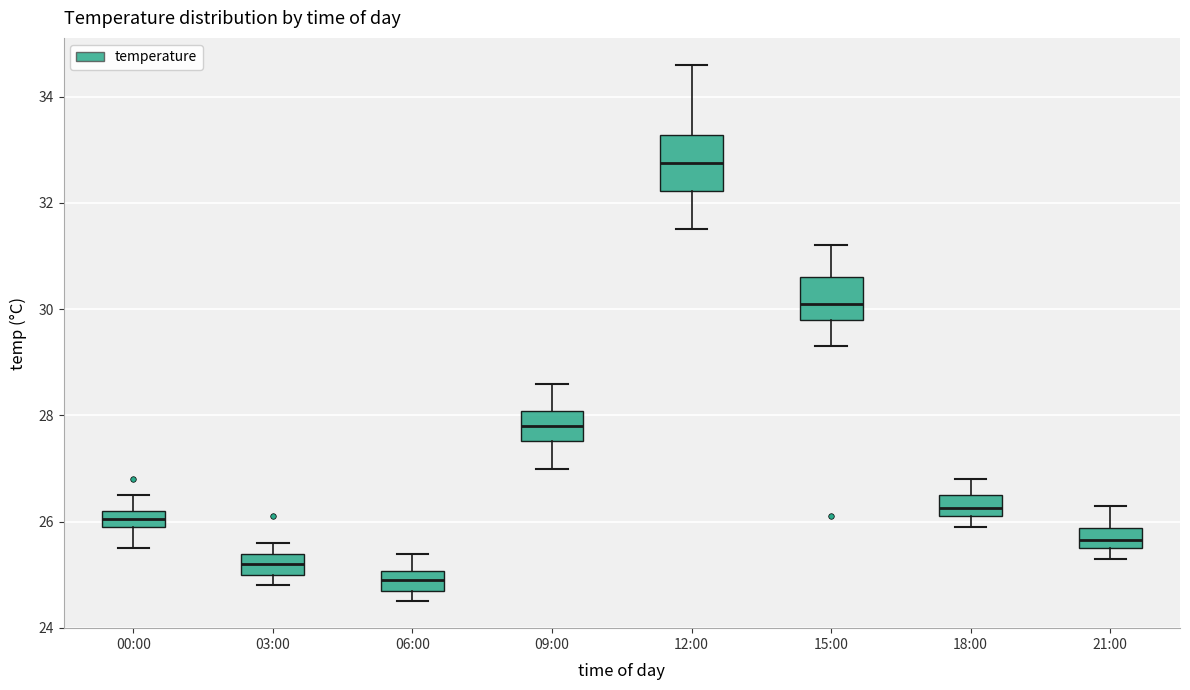

Which box has the lowest median line?

06:00